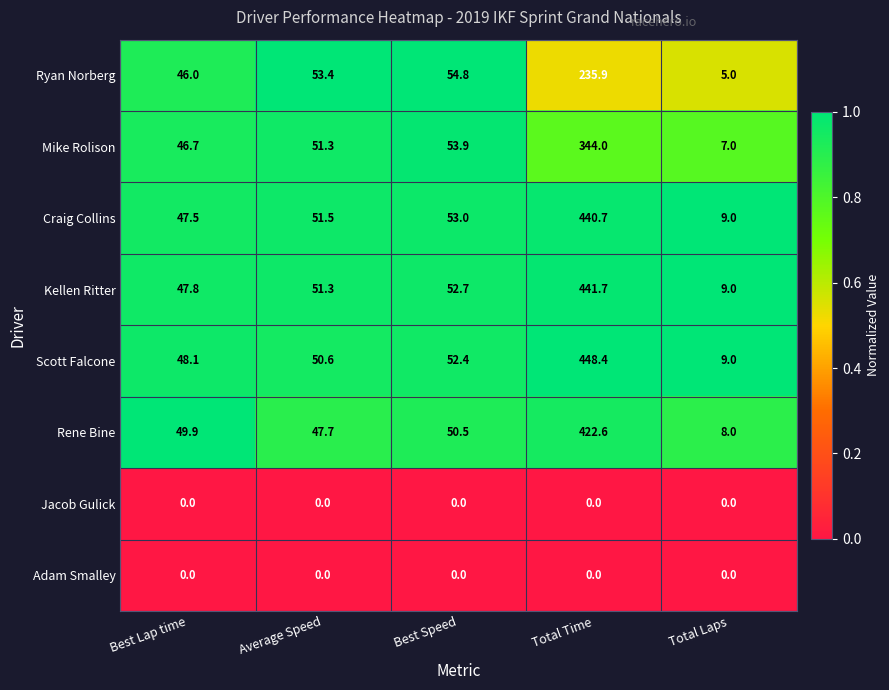

Which series has the widest spread of values?

Scott Falcone